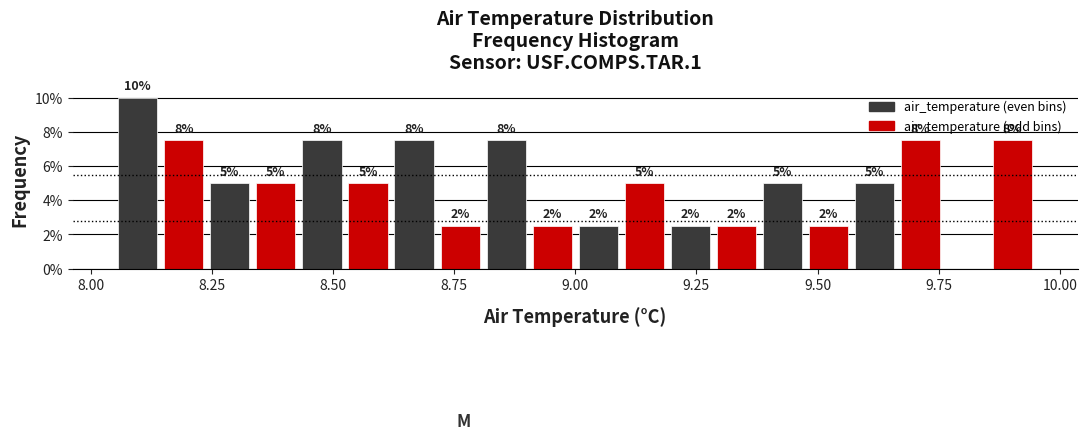

Read against the x-axis, roughly where is the centre of the tallest bar?

8.10